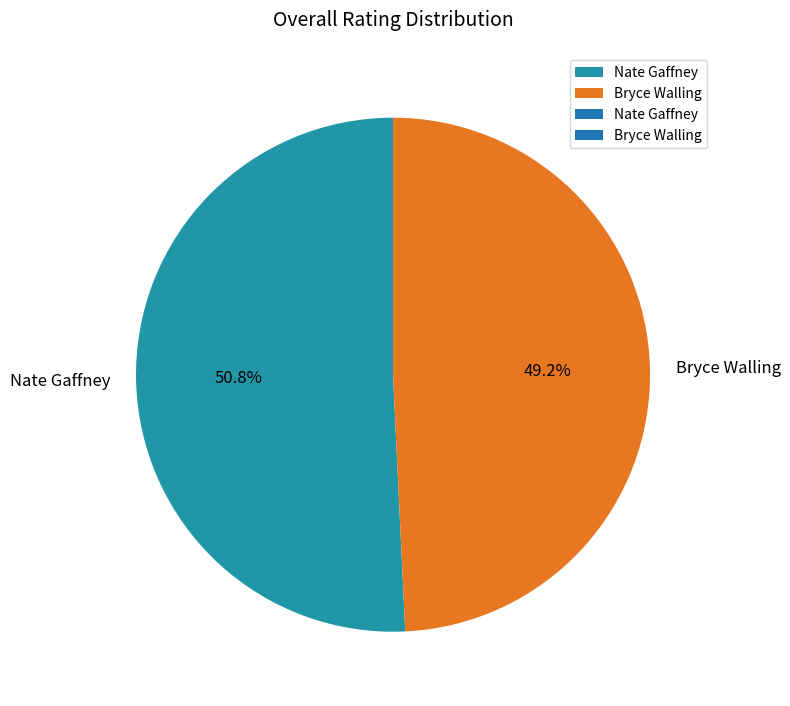

To the nearest percent, what is the average slice percentage?

50%